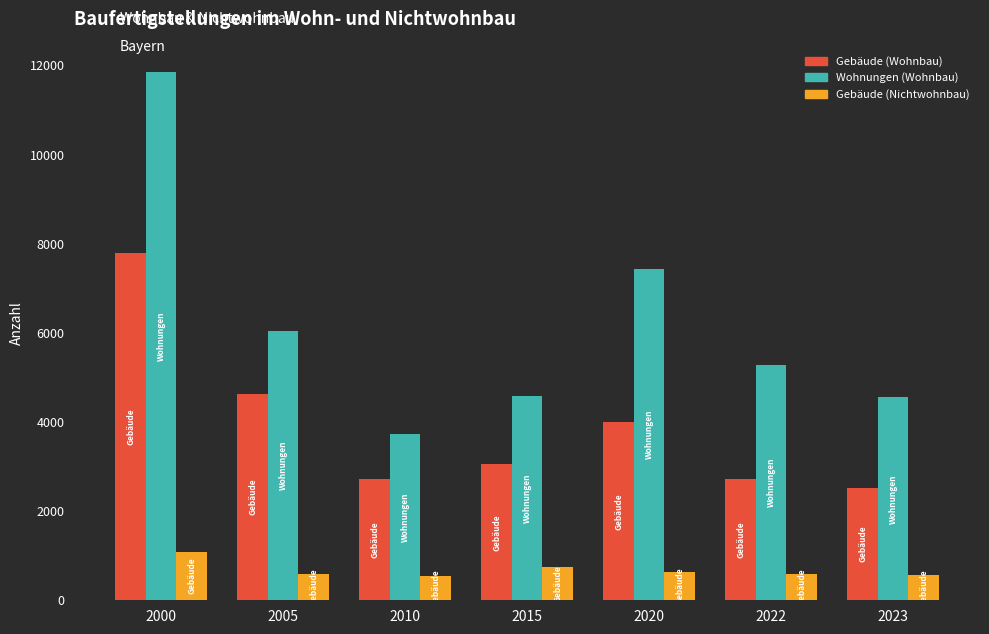

Which category has the lowest value in the Wohnungen (Wohnbau) series?

2010